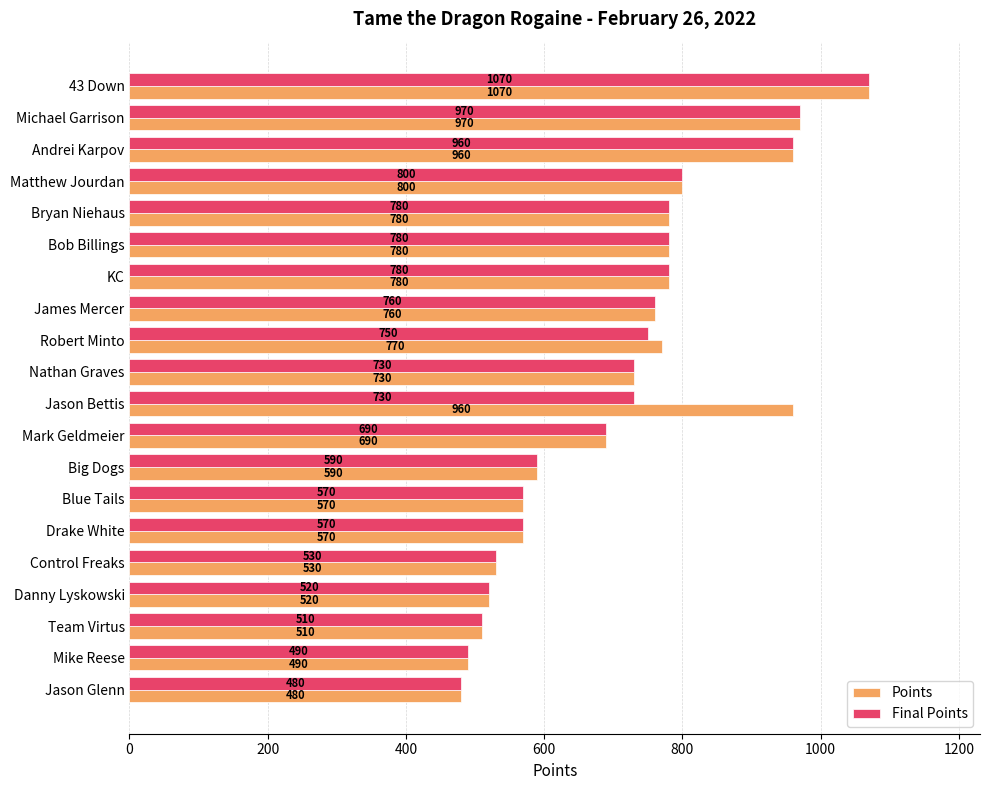

Between Michael Garrison and Jason Bettis, which series saw the biggest shift?

Final Points